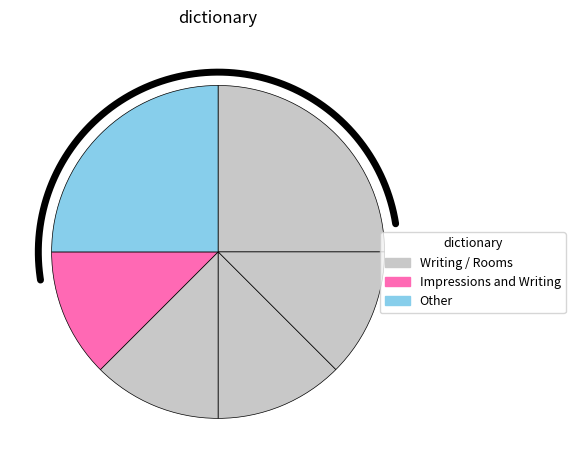

To the nearest percent, what is the average slice percentage?

17%